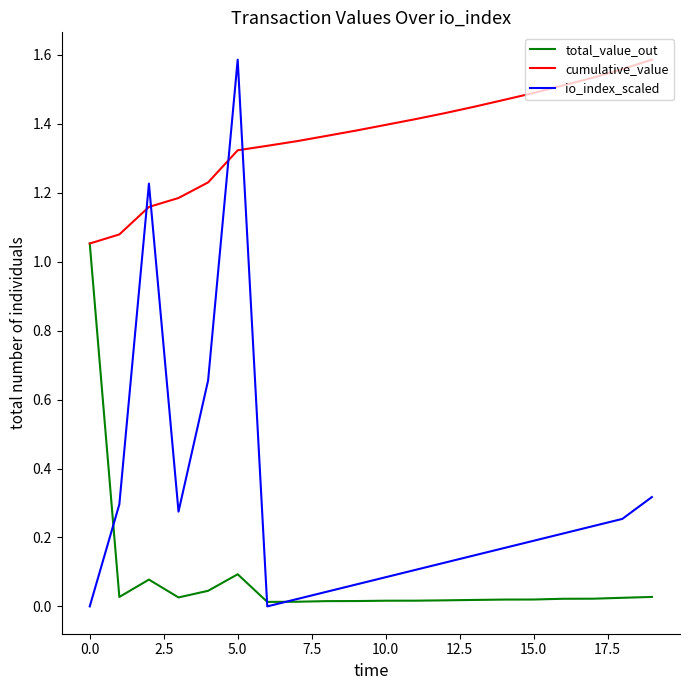

Which series ends up on top after the final intersection of io_index_scaled and cumulative_value?

cumulative_value